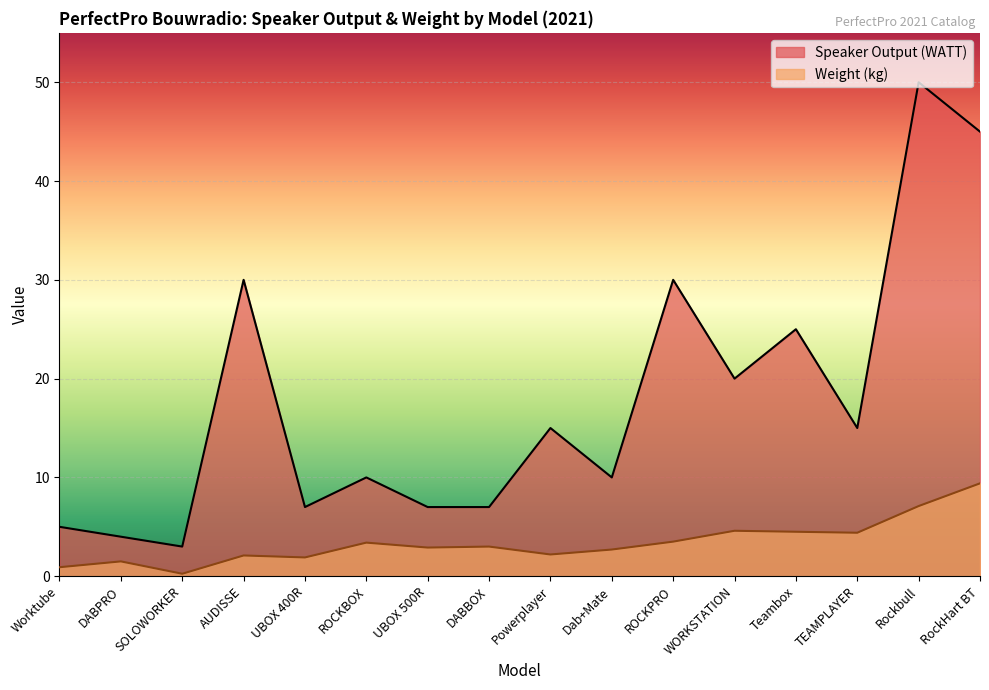

At how many categories does at least one series exceed 10?

8